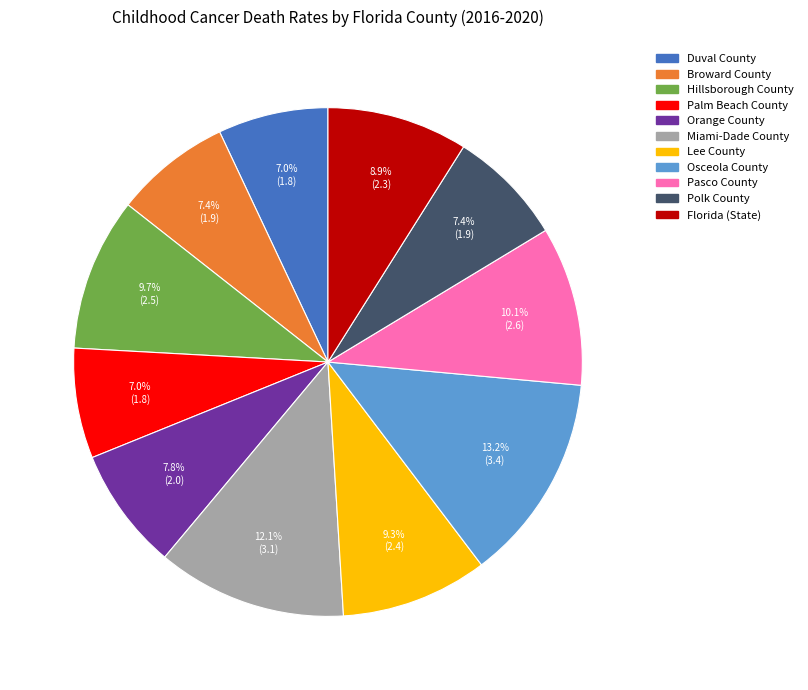

Is Osceola County the majority of the pie?

No